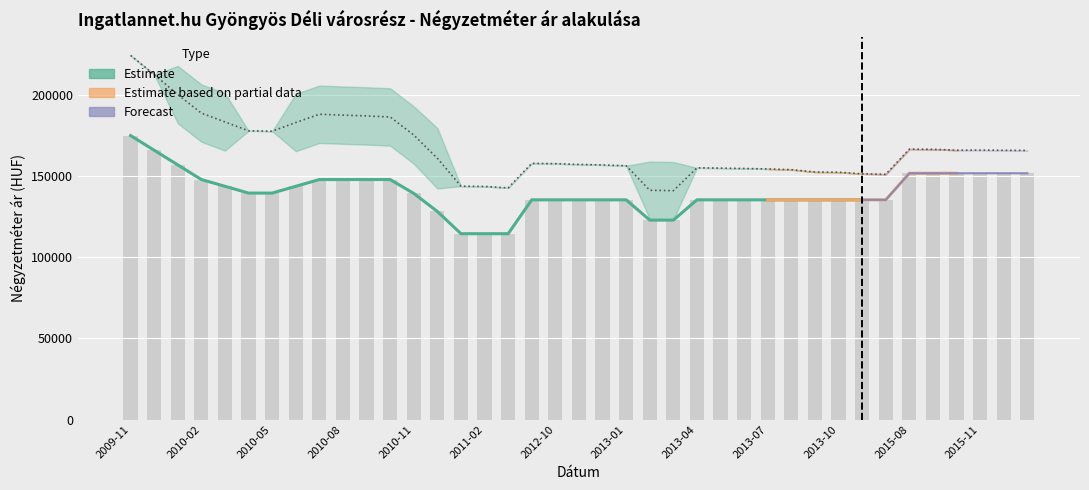

The value of Átlagos négyzetméter ár at 2012-12 is 56826. True or false?

False